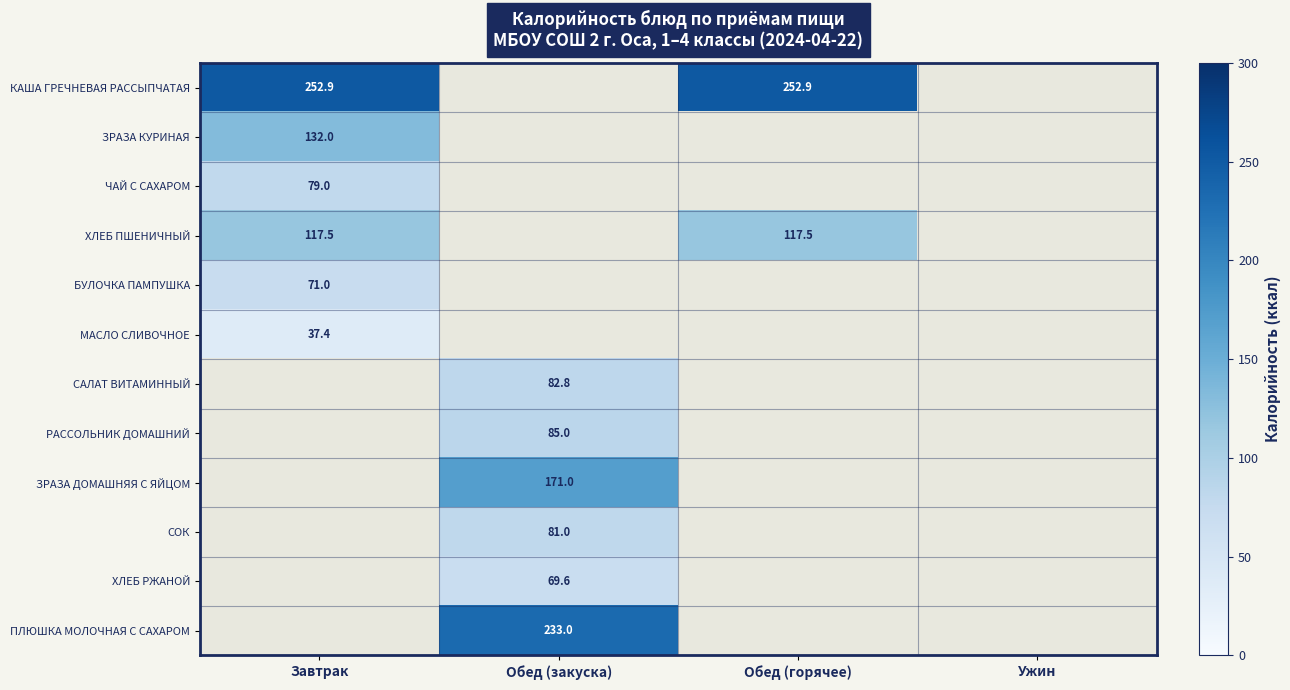

Is it true that КАША ГРЕЧНЕВАЯ РАССЫПЧАТАЯ equals 252.9 at Завтрак?

True